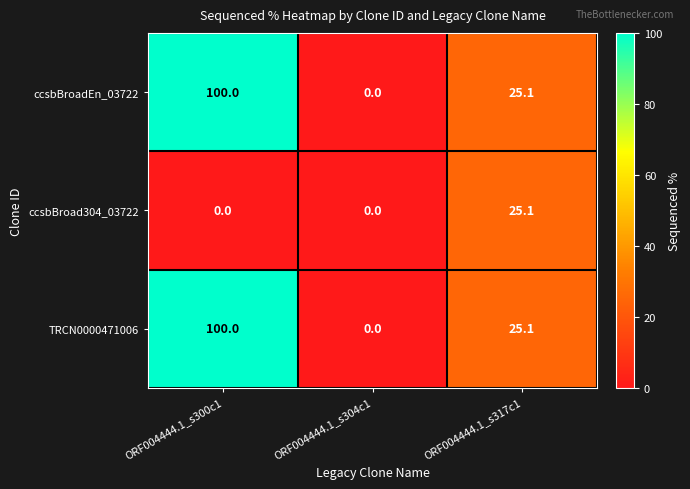

What is the sum of the TRCN0000471006 values at ORF004444.1_s317c1 and ORF004444.1_s300c1?

125.1